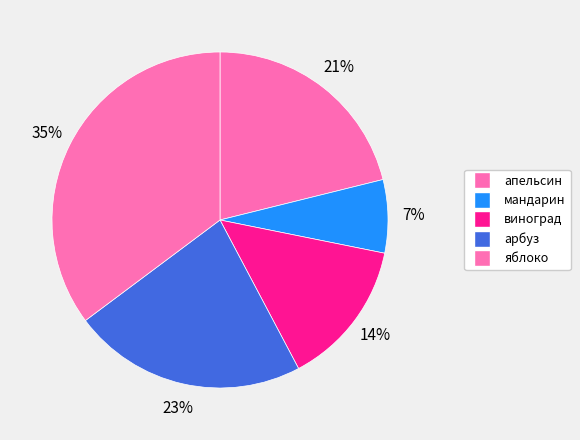

Do арбуз and виноград together represent more than half of the pie?

No